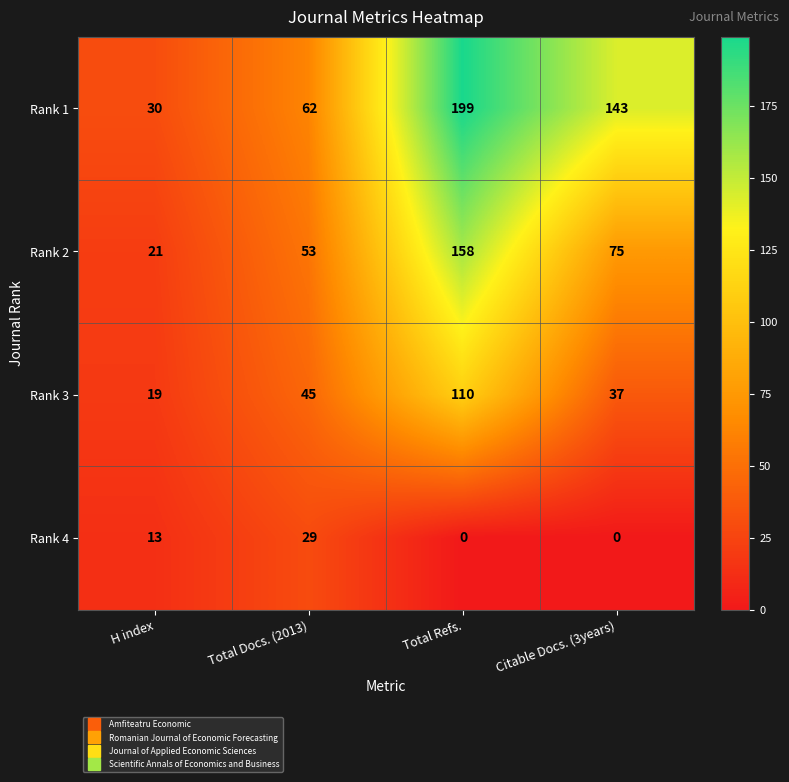

What value does the Rank 4 series have at Total Docs. (2013)?

29